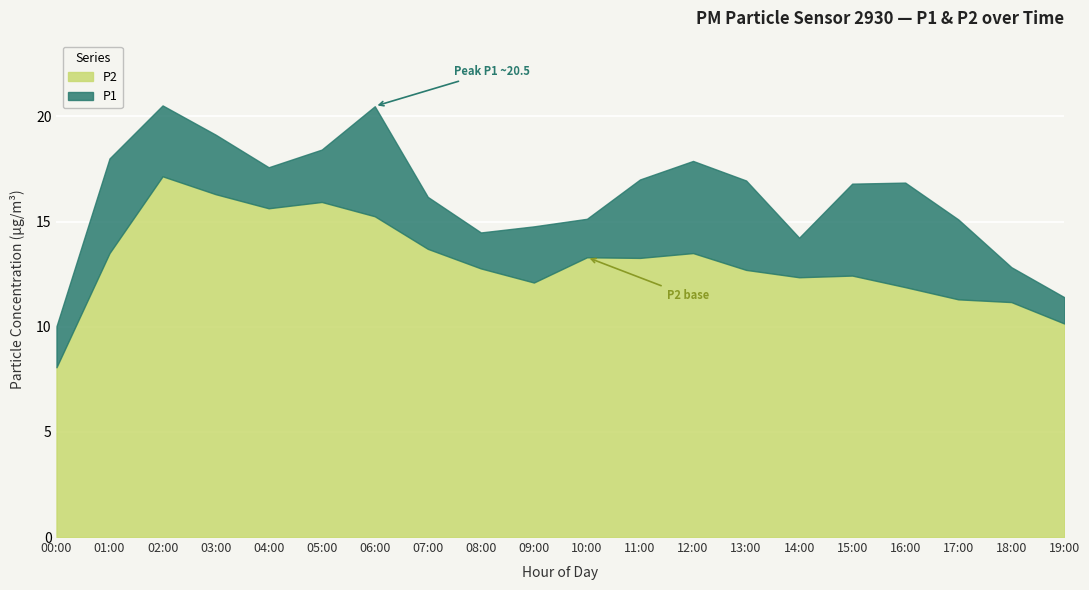

True or false: P2 and P1 intersect in this chart.

False